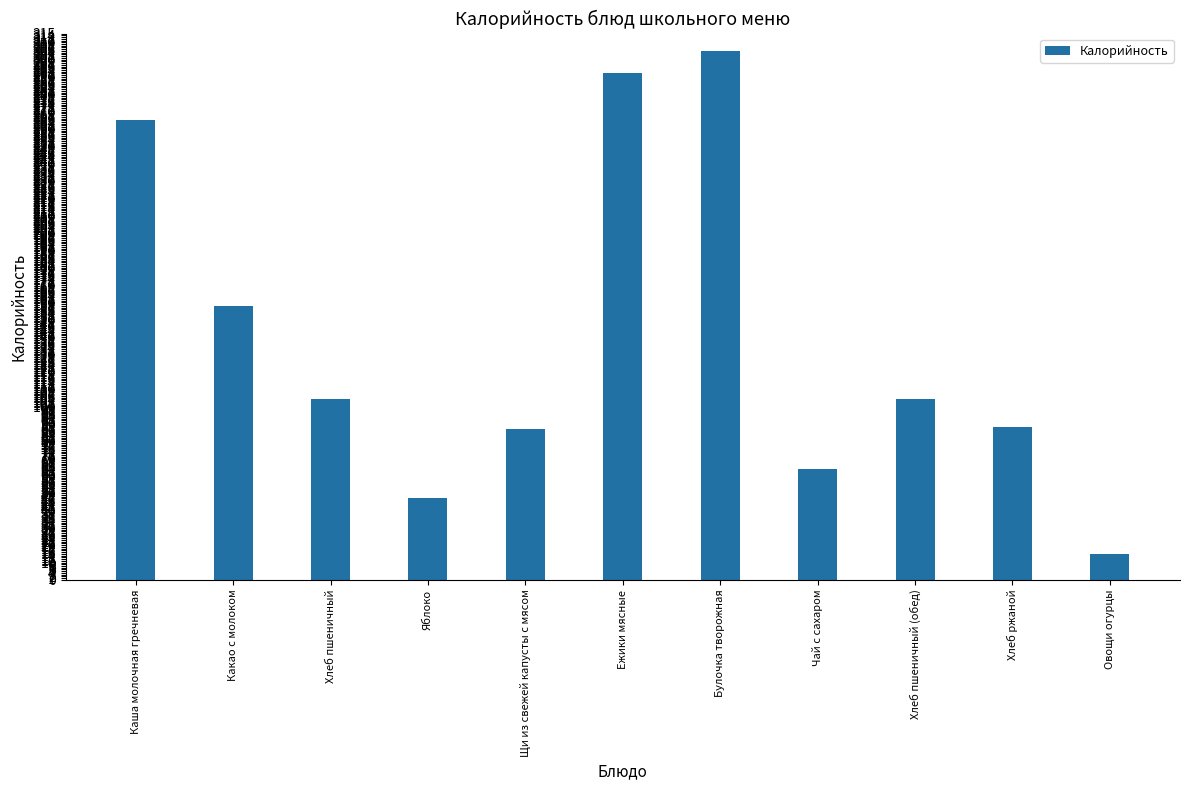

How many values are below 104?

5